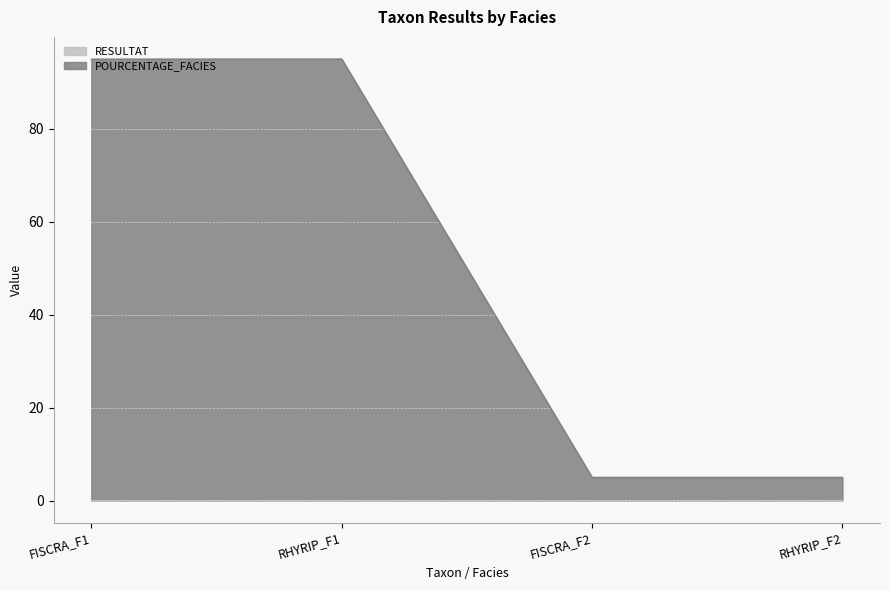

What is the total value across all series at RHYRIP_F2?

5.0